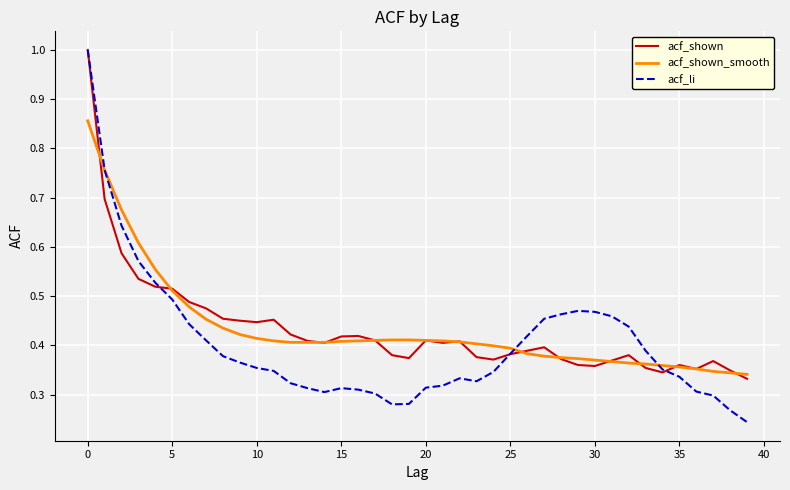

Which series has the widest spread of values?

acf_li